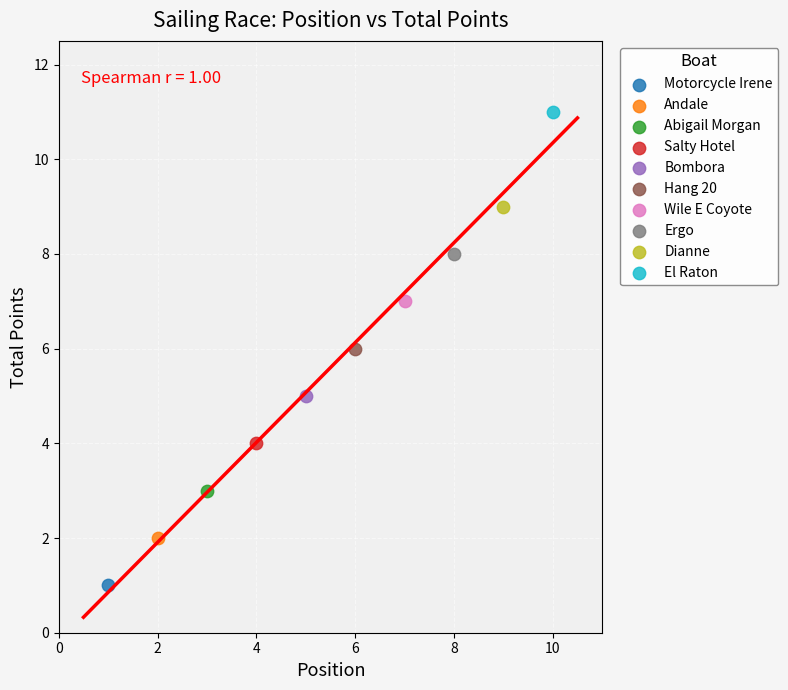

What are all the series names shown in the legend?

Motorcycle Irene, Andale, Abigail Morgan, Salty Hotel, Bombora, Hang 20, Wile E Coyote, Ergo, Dianne, El Raton